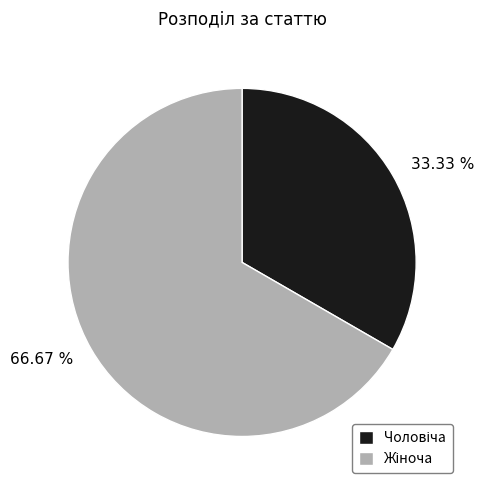

How many segments does this pie chart have?

2